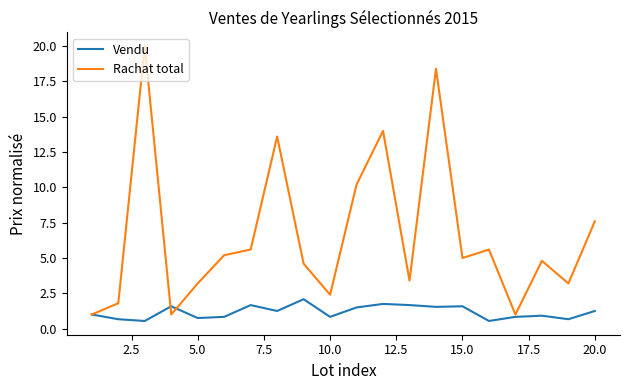

Which series has the largest total across all categories?

Rachat total